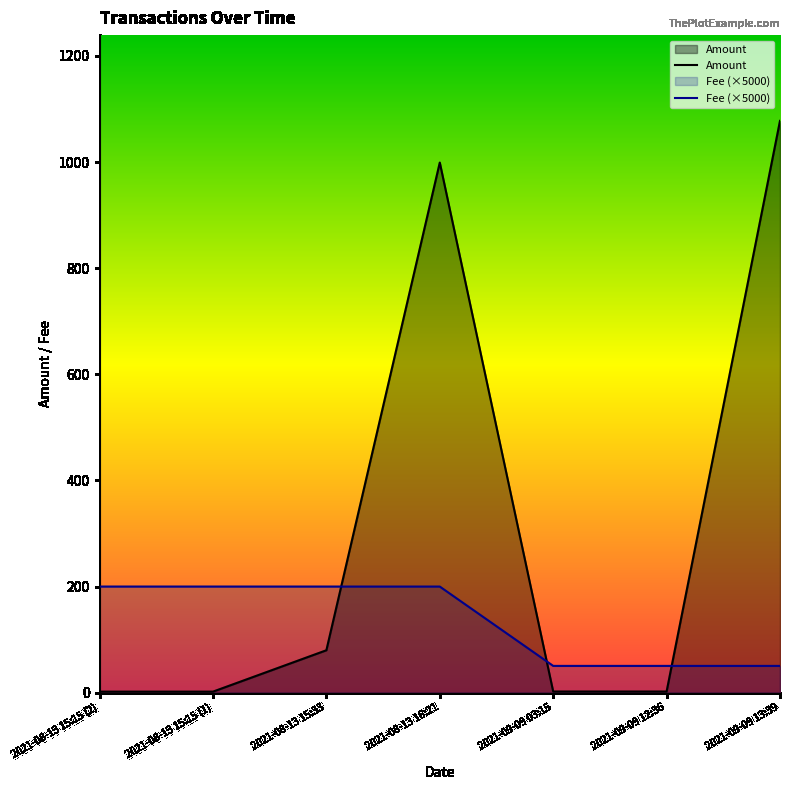

Does the chart display data point markers on the line(s)?

No